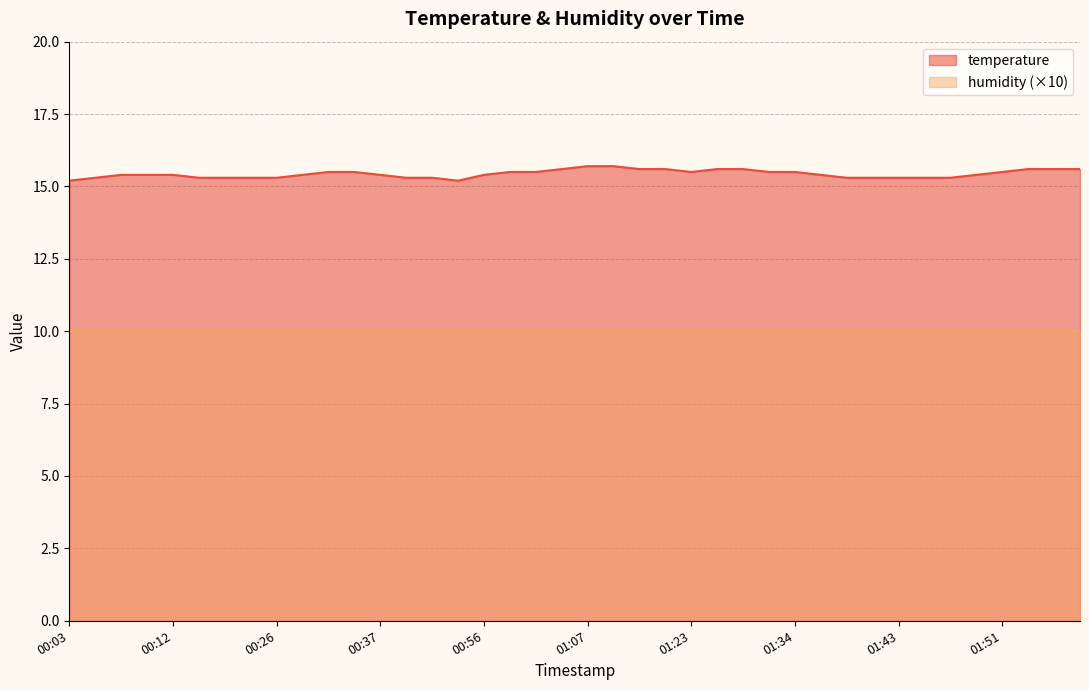

Is it true that the value at 01:36 is 20.6?

False